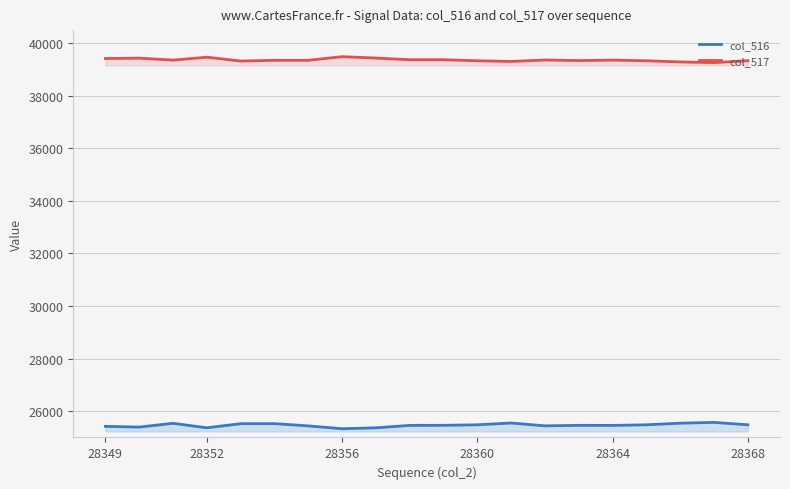

True or false: col_517 and col_516 intersect in this chart.

False